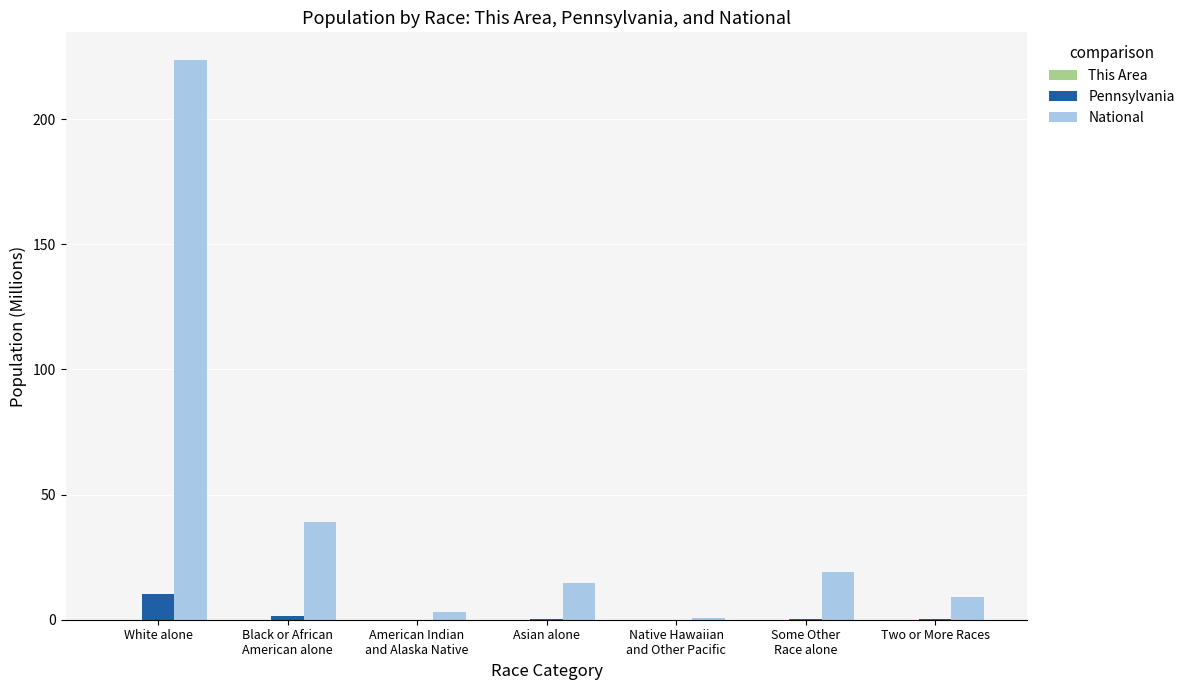

The National series shows 9.0 at Two or More Races. True or false?

True